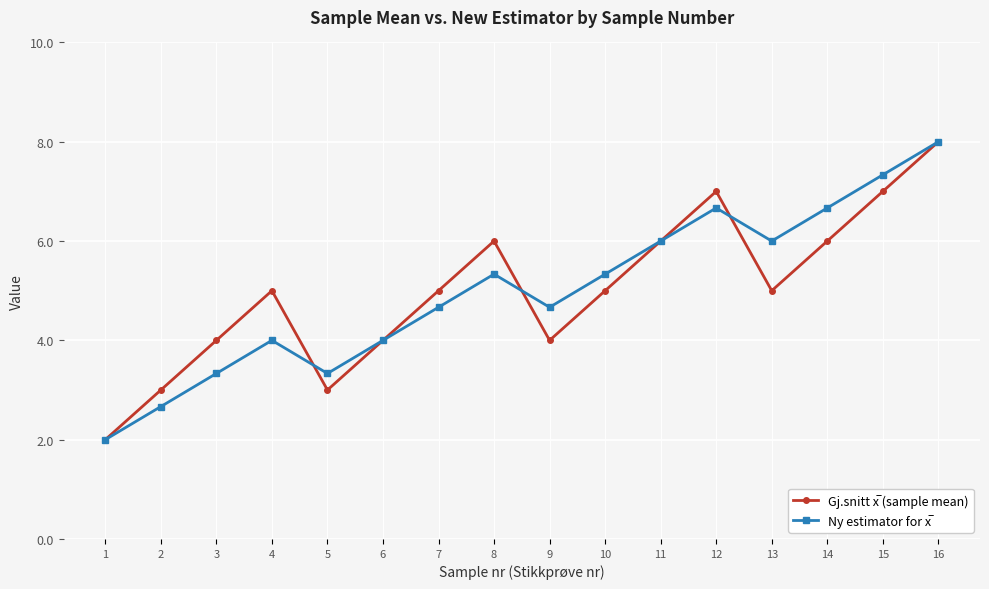

Which label corresponds to the largest value in the chart?

16